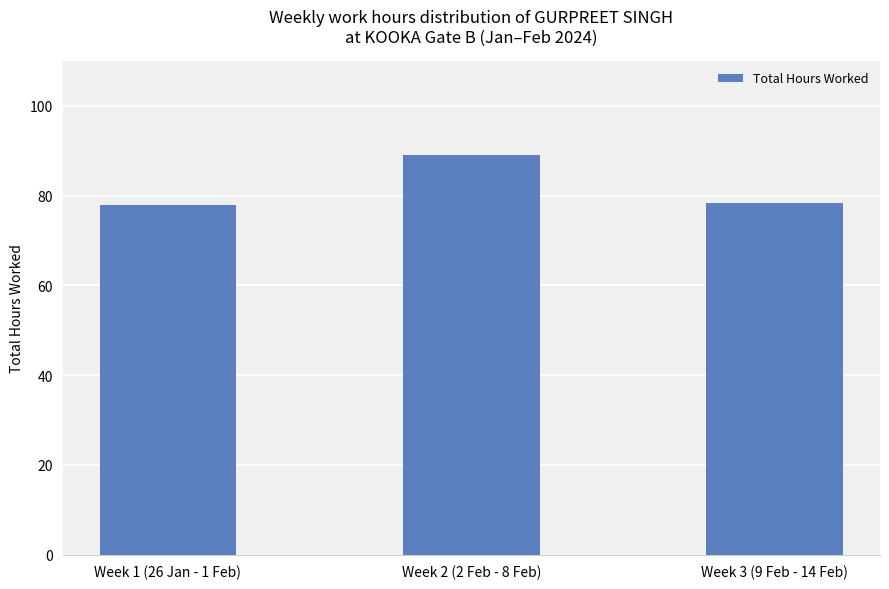

What is the difference between the maximum and minimum values?

11.2